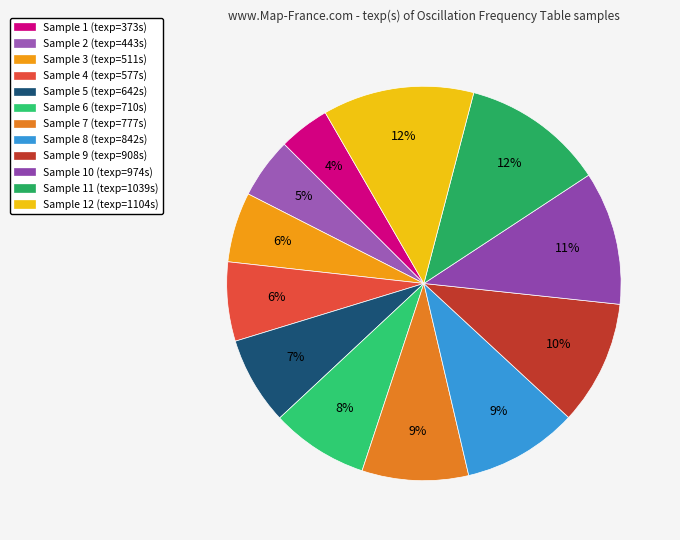

To the nearest percent, what is the average slice percentage?

8%